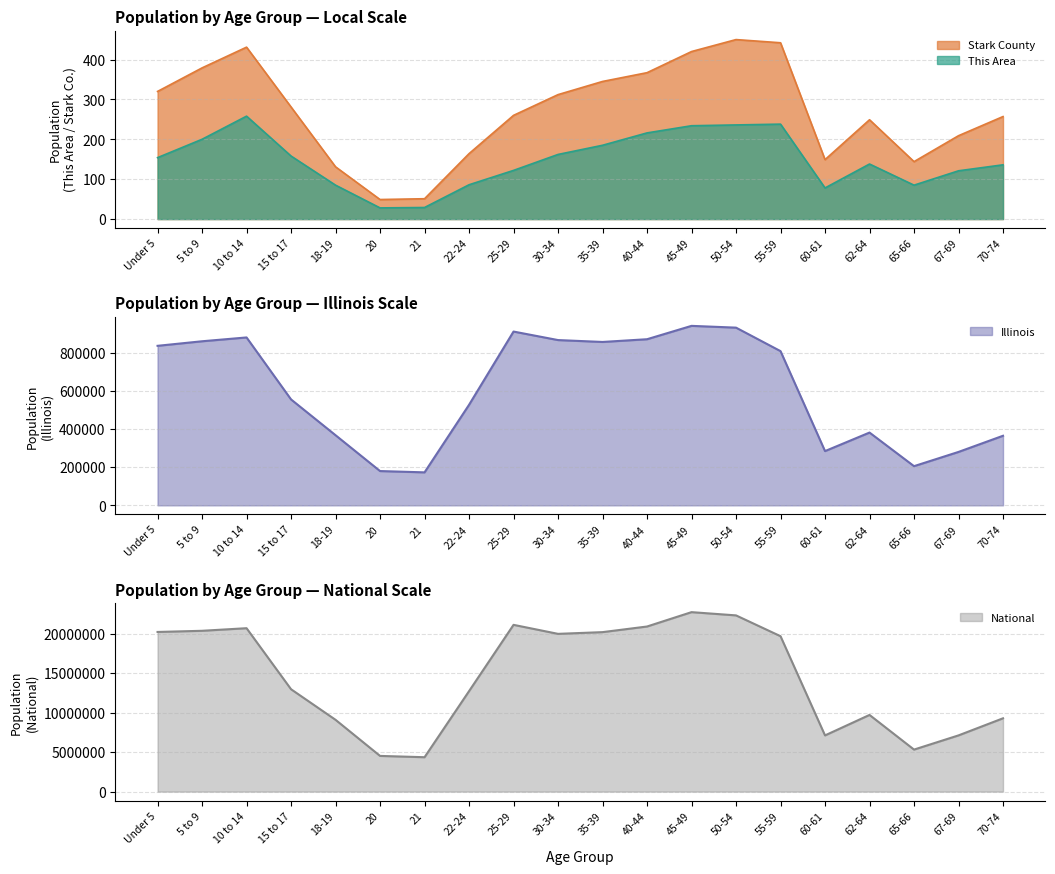

Where is the first local maximum for National?

10 to 14